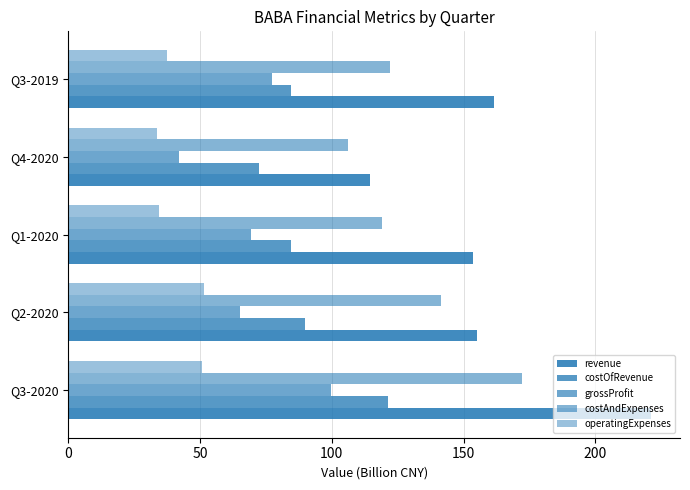

Count the number of categories in the chart.

5